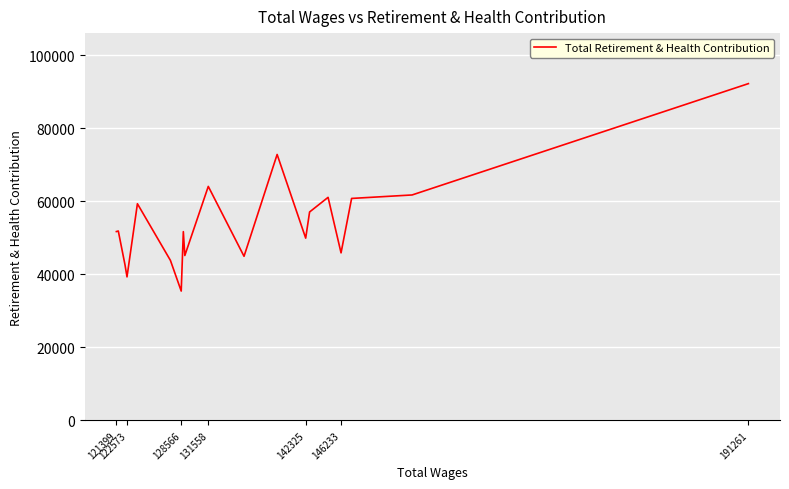

The chart shows a value of 64001 at 13. True or false?

False